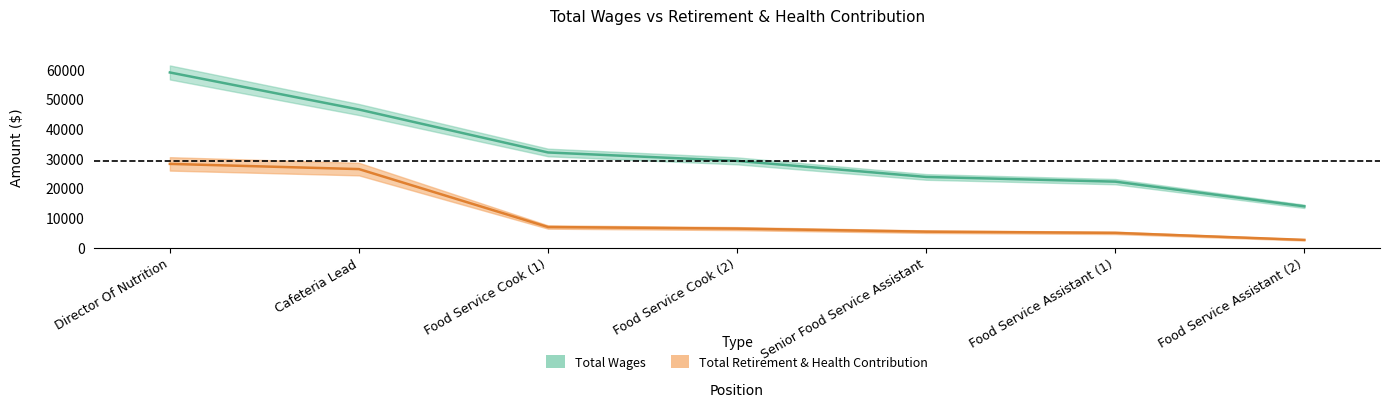

What are all the series names shown in the legend?

total_wages, retirement_health